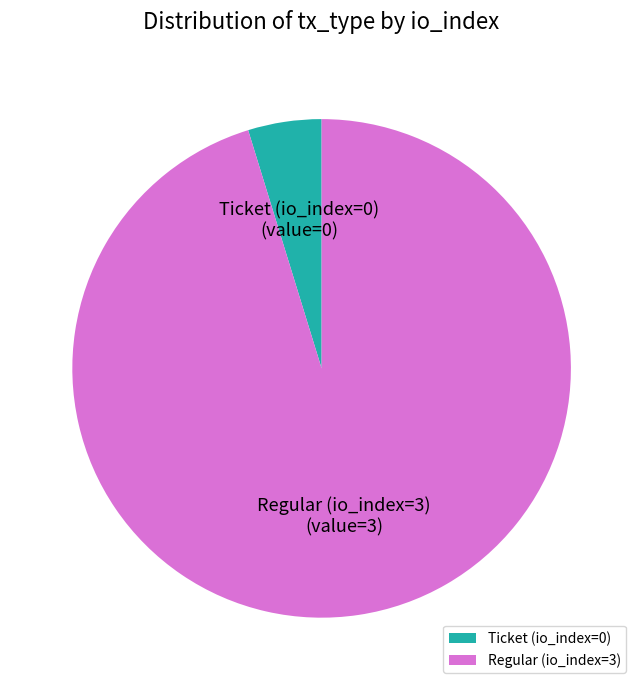

Count the number of slices in the pie.

2